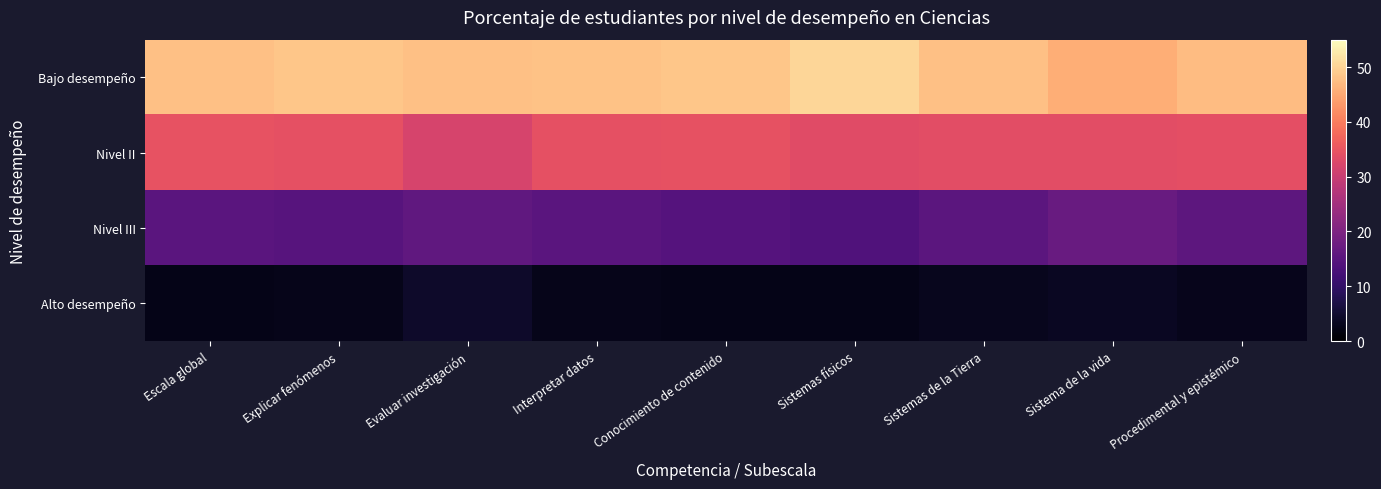

Which series has the largest range (max minus min)?

Bajo desempeño